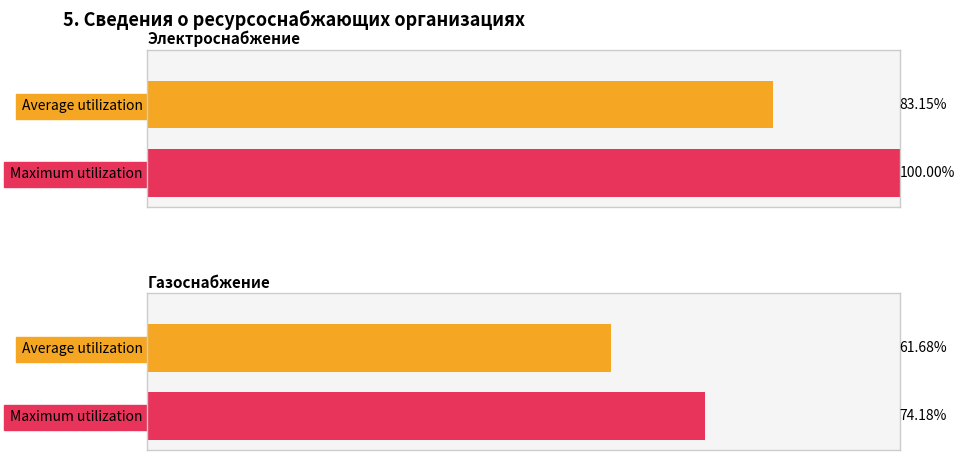

The Электроснабжение series shows 2 at Наименование лица. True or false?

False